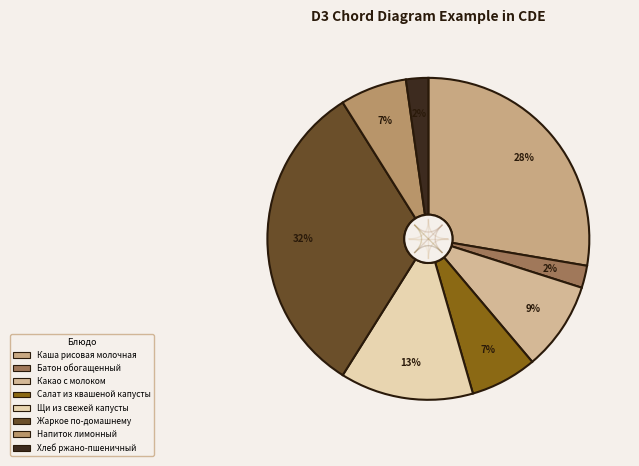

What percentage is the Какао с молоком slice, to the nearest percent?

9%